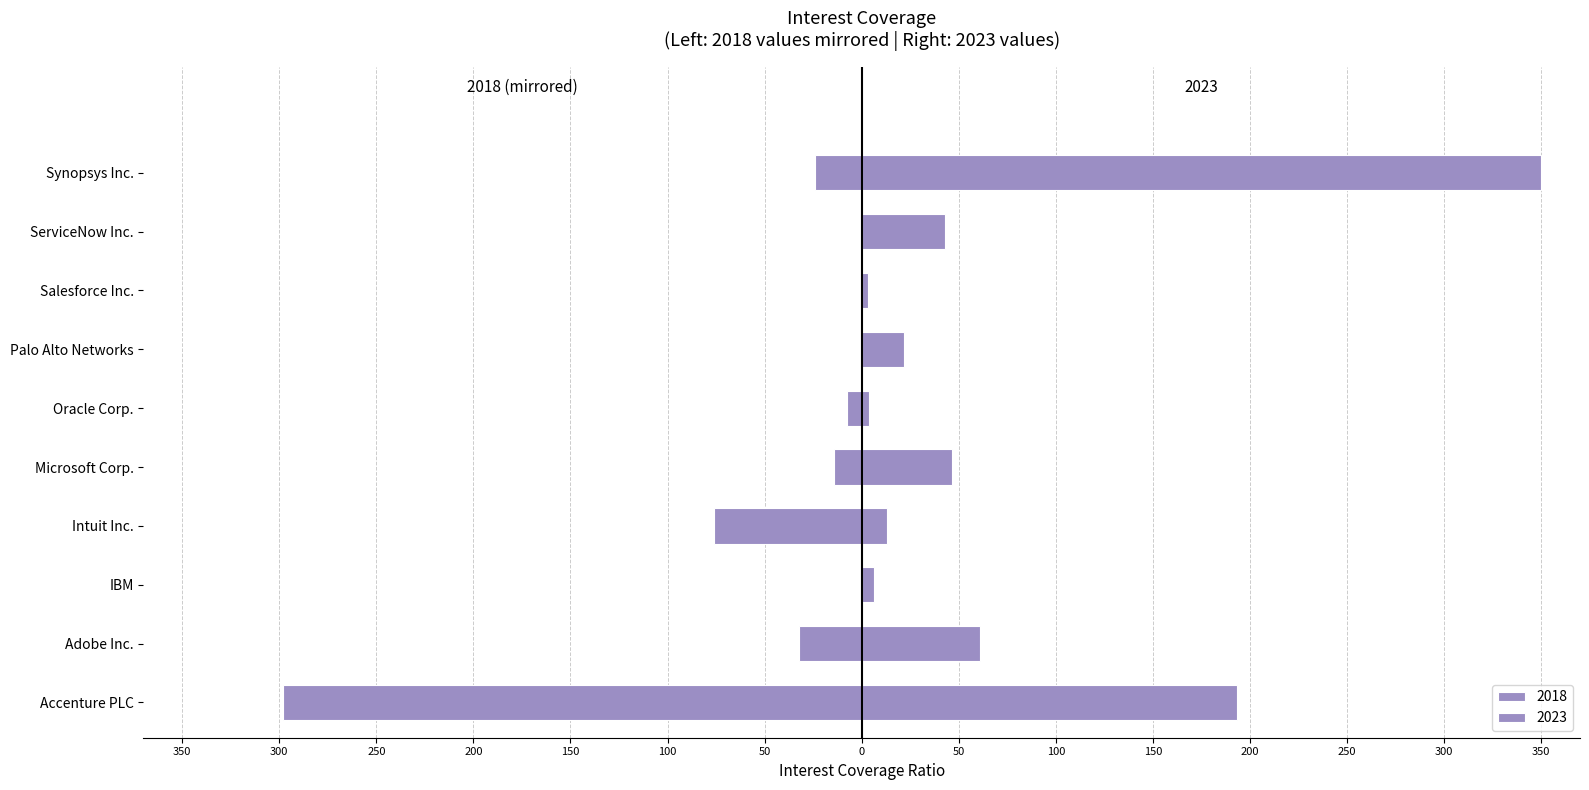

What is the difference between the maximum and minimum values in the 2018 series?

301.7